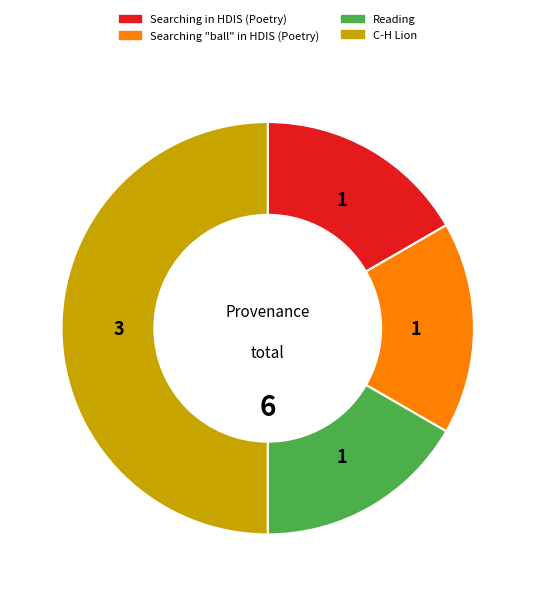

Is it true that Reading is 11% of the pie?

False